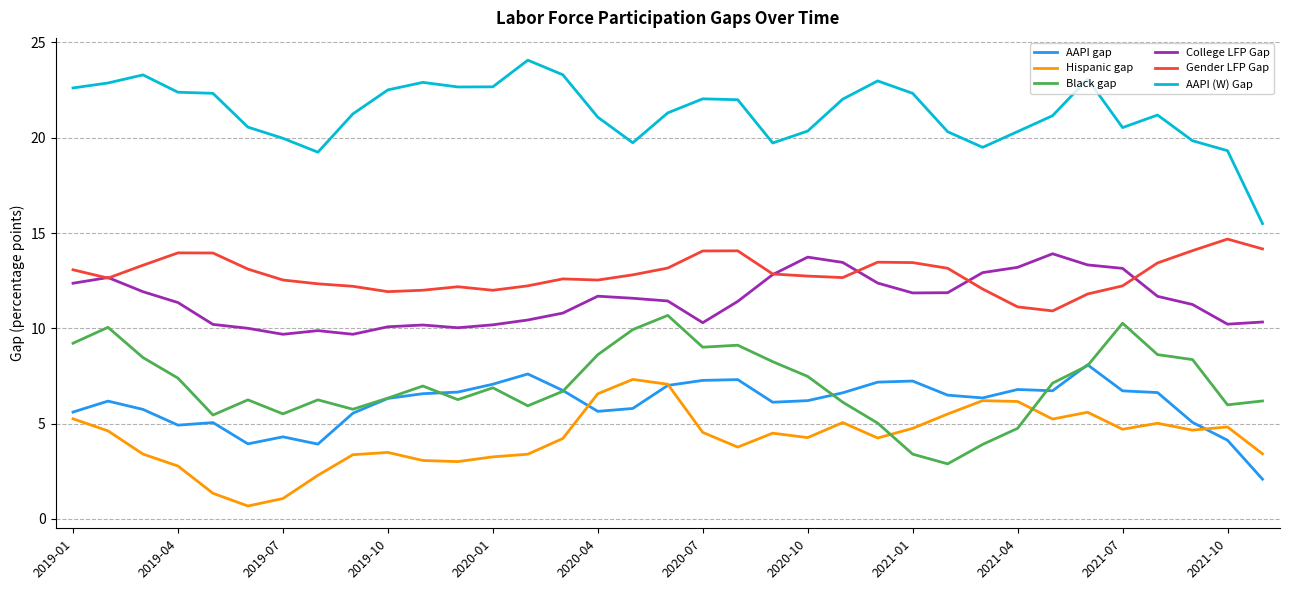

Which series has the largest total across all categories?

AAPI (W) Gap